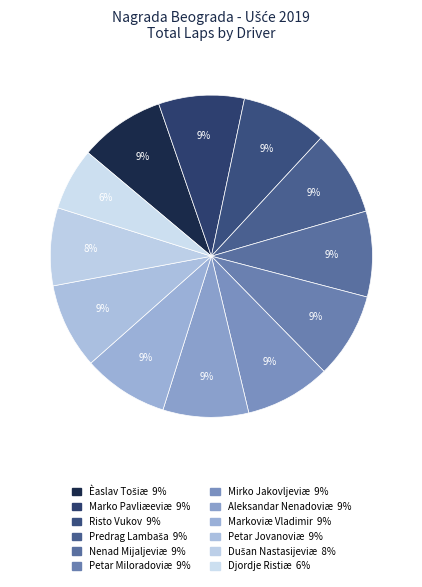

Is the sum of Mirko Jakovljeviæ and Predrag Lambaša greater than half?

No